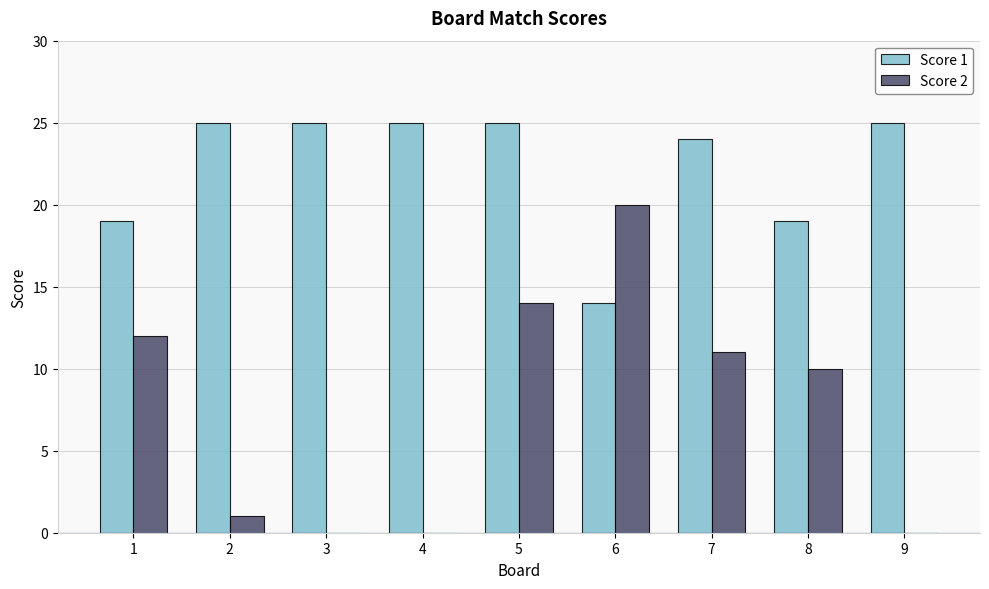

Read the Score 2 value at 7.

11